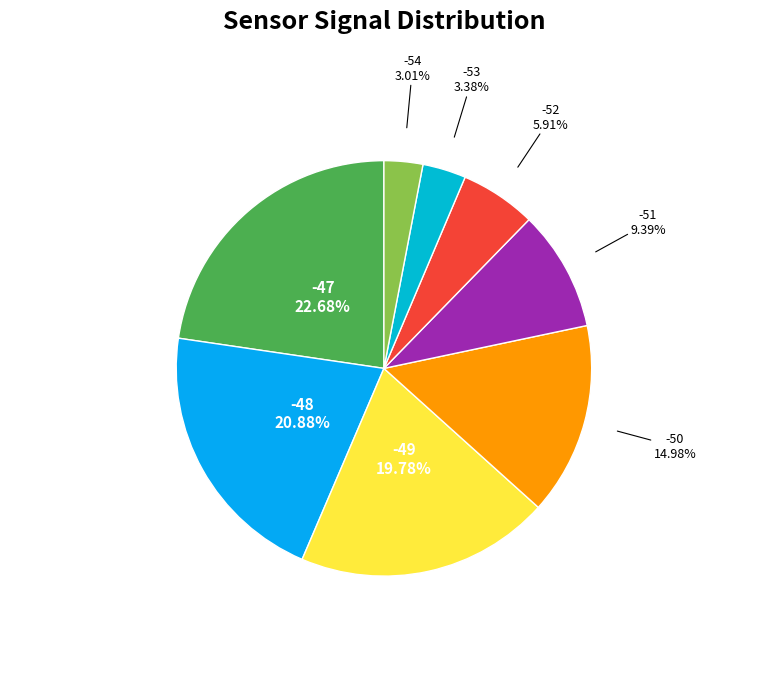

Does -52 account for over 50% of the chart?

No